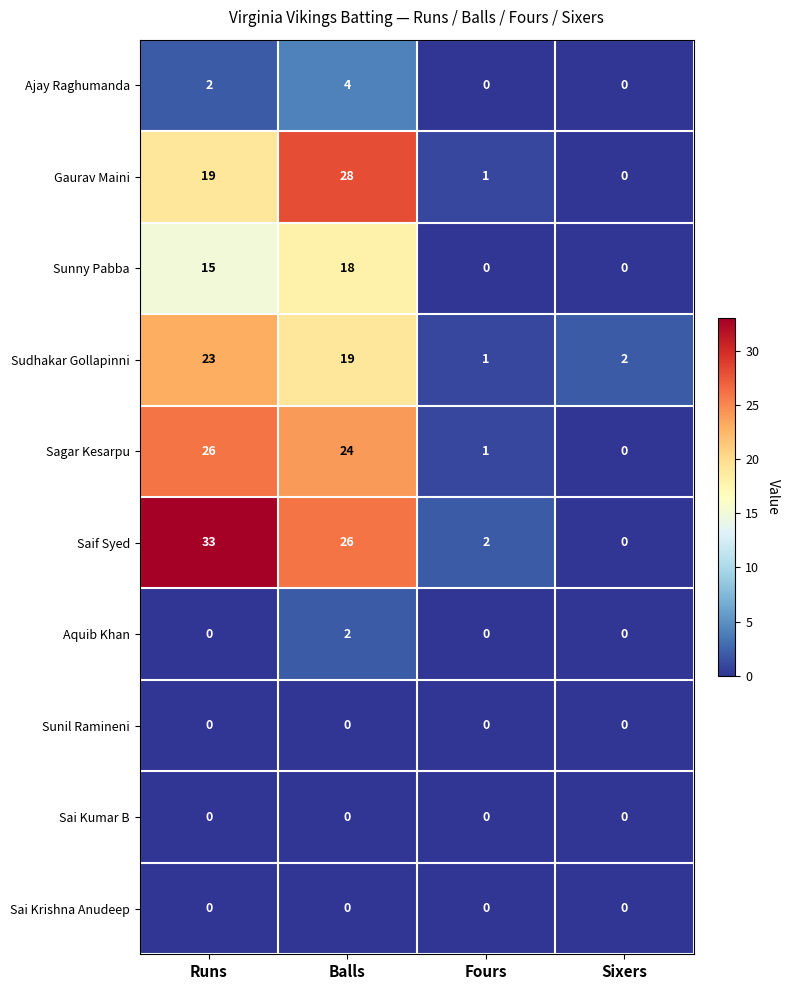

At how many categories does at least one series exceed 1?

4